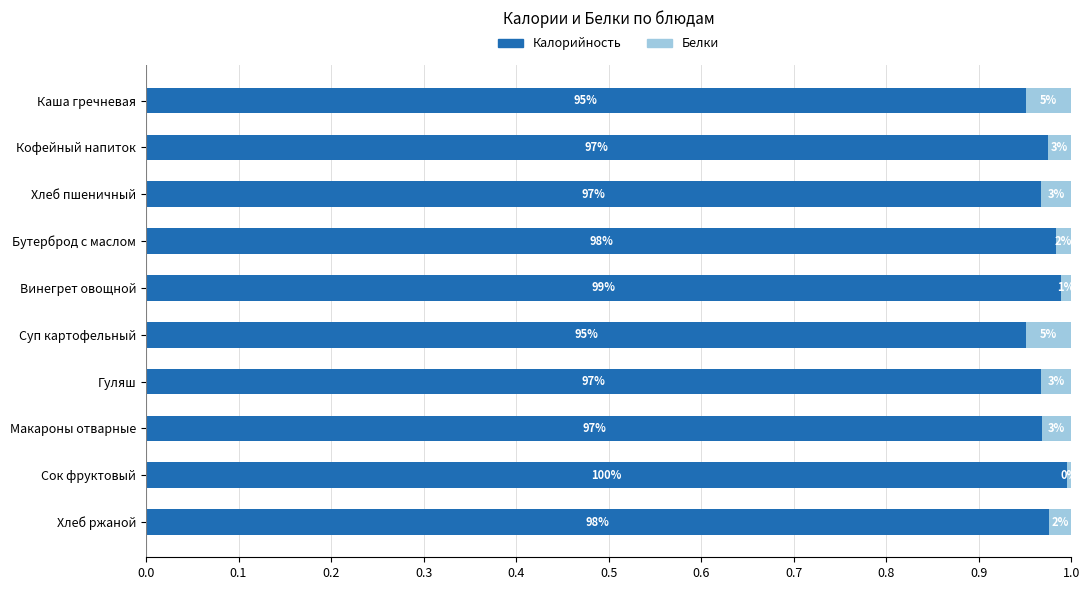

What are all the series names shown in the legend?

Калорийность, Белки